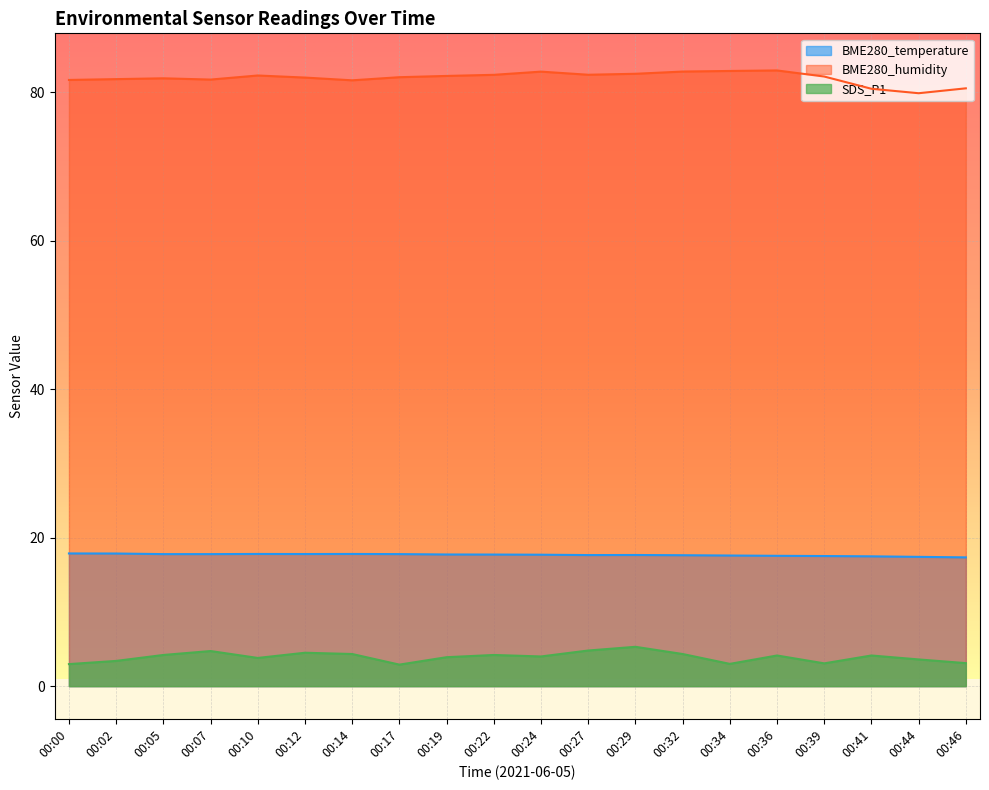

What is the minimum value for BME280_humidity?

79.9